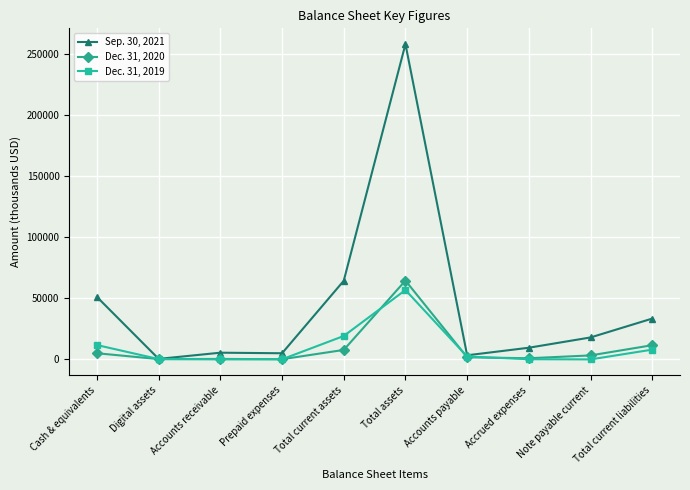

True or false: Sep. 30, 2021 has a value of 52652 at Total current liabilities.

False